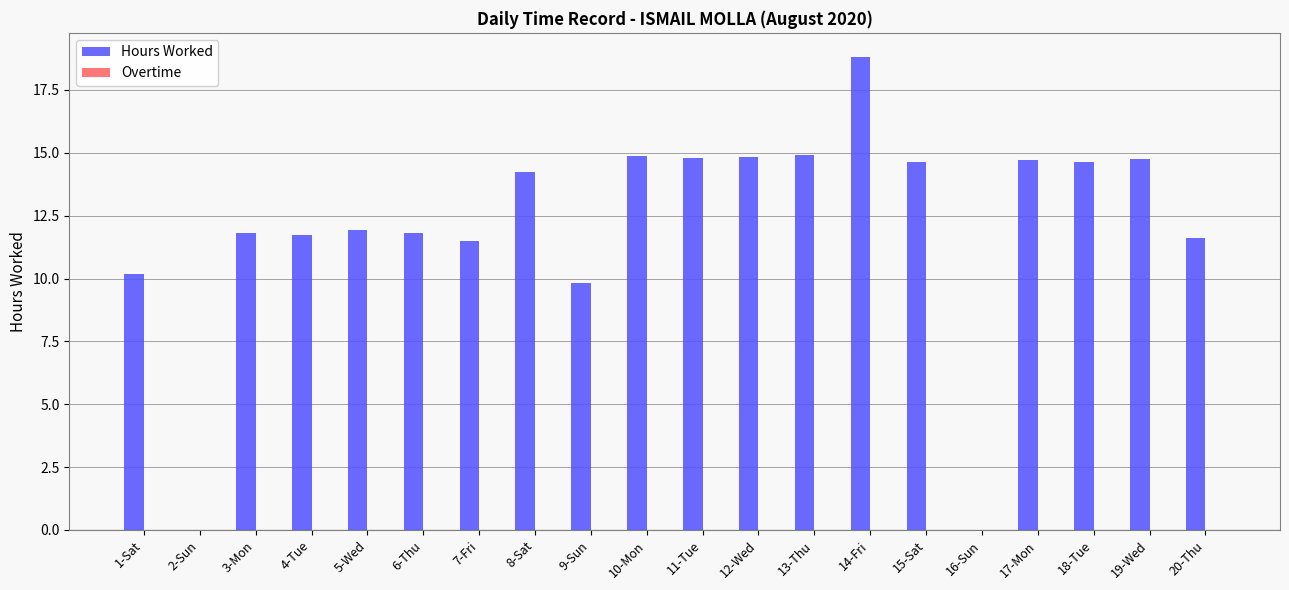

Which label corresponds to the largest value in the chart?

14-Fri